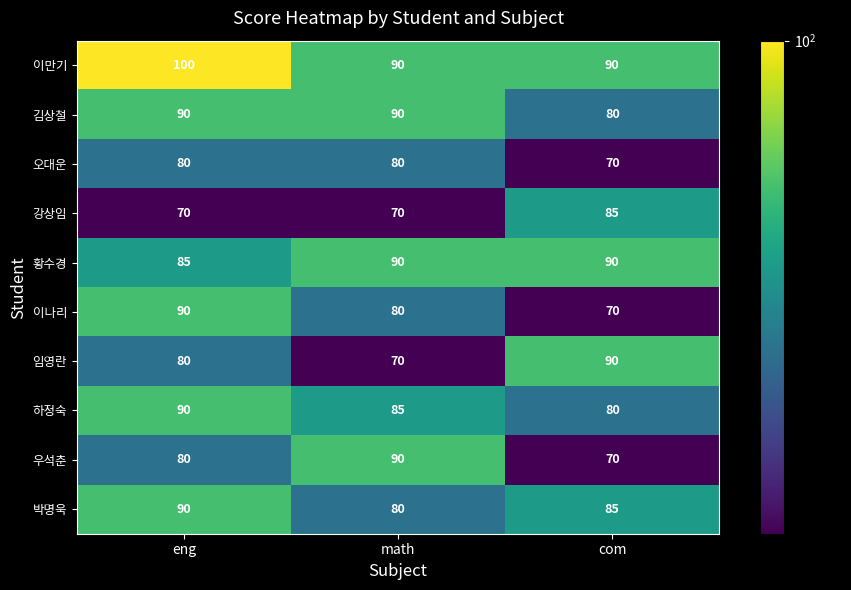

Which series changed the most between eng and com?

이나리